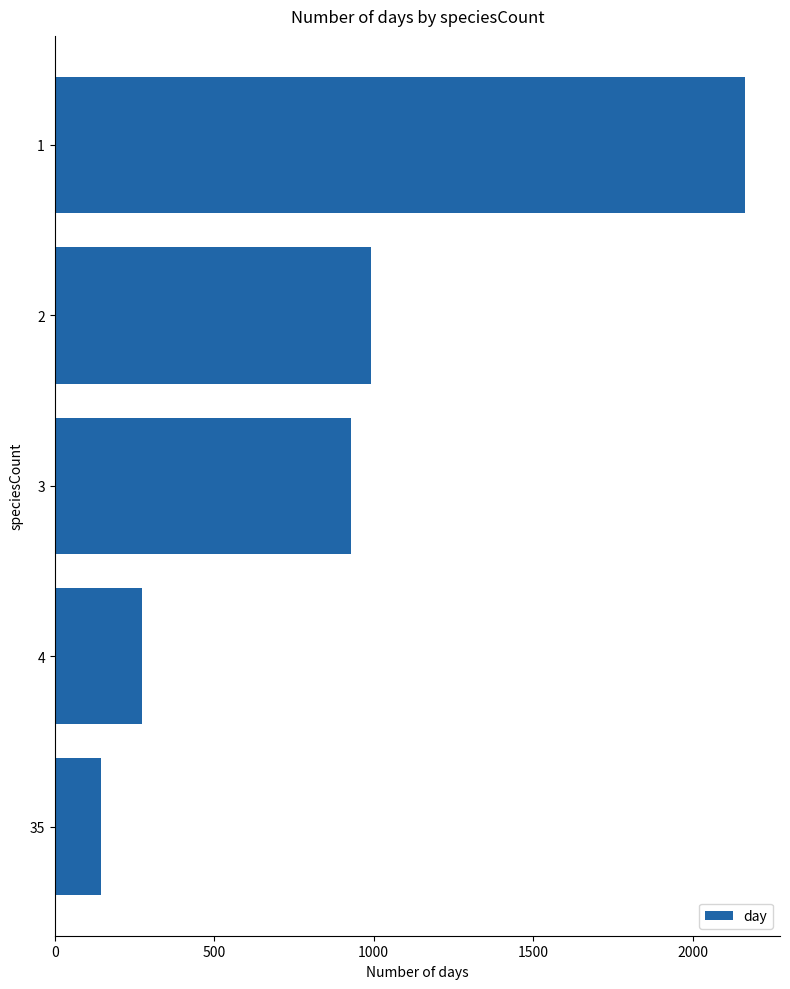

How many bars are there in total?

5